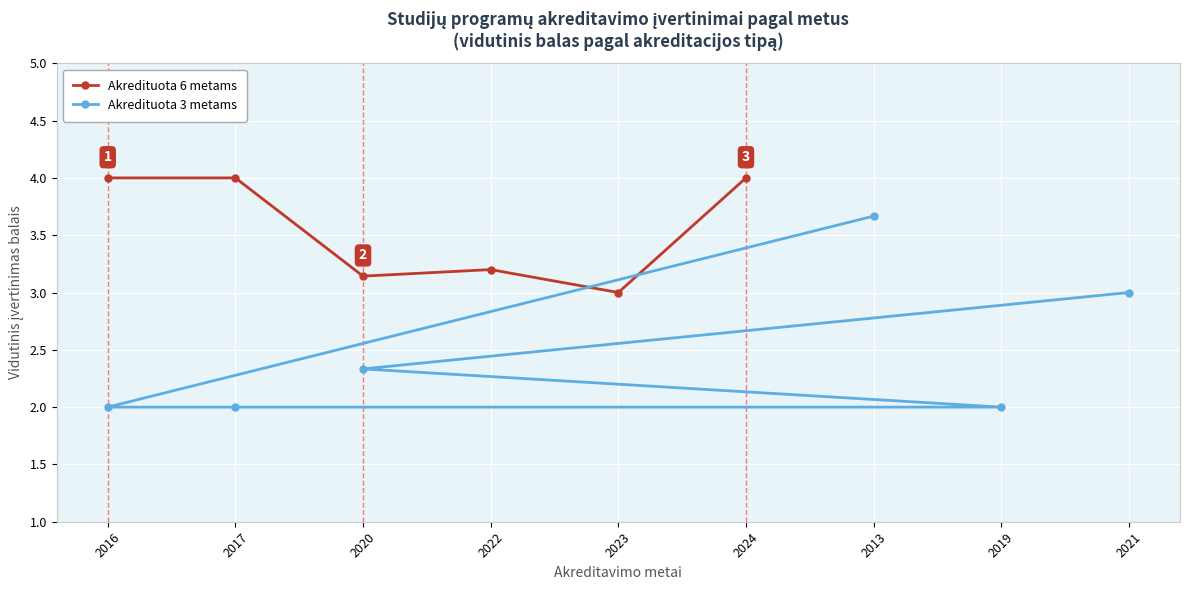

True or false: Akredituota 3 metams has a value of 2.0 at 2022.

True